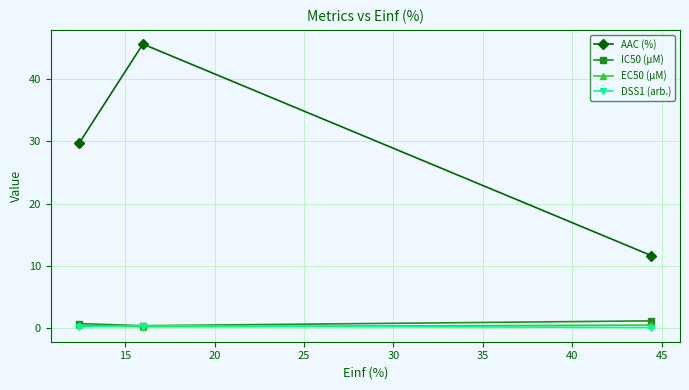

Which series has the widest spread of values?

AAC (%)